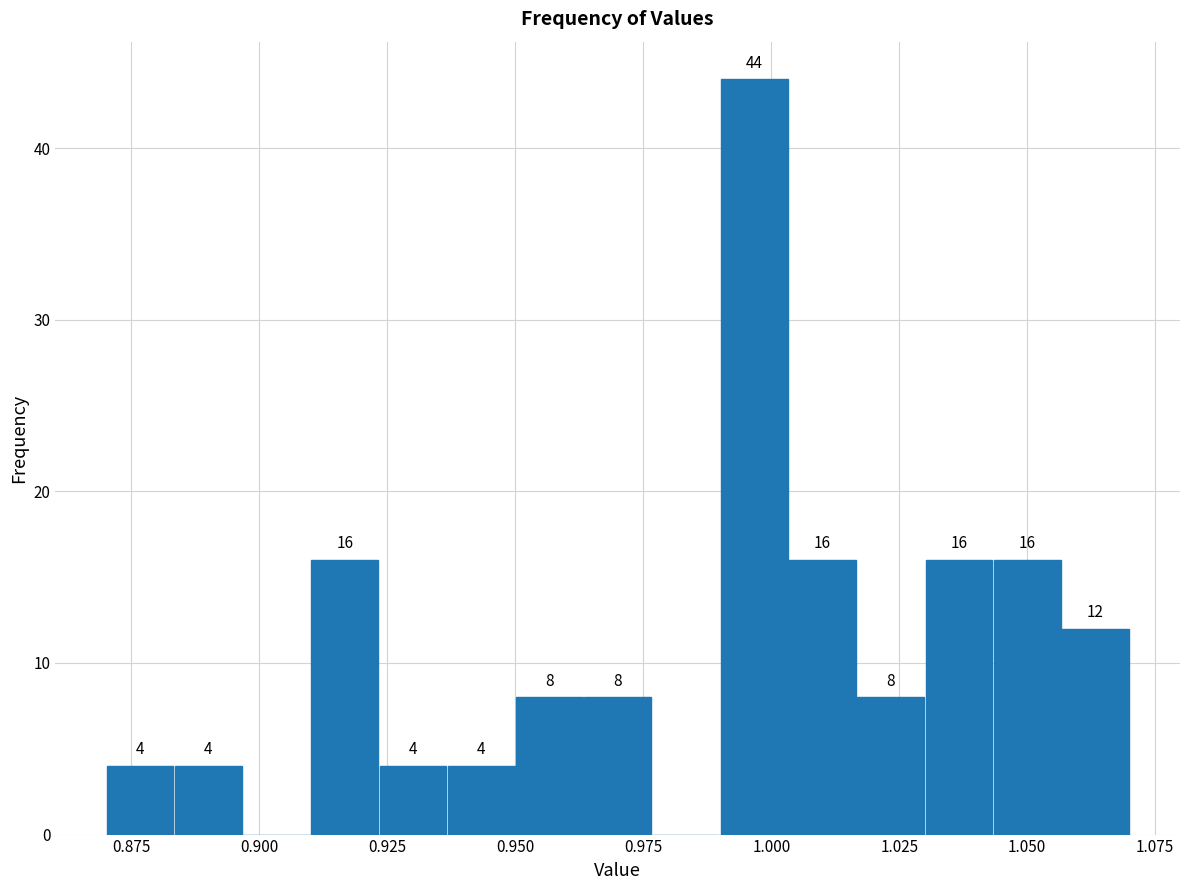

Read against the x-axis, roughly where is the centre of the tallest bar?

0.995